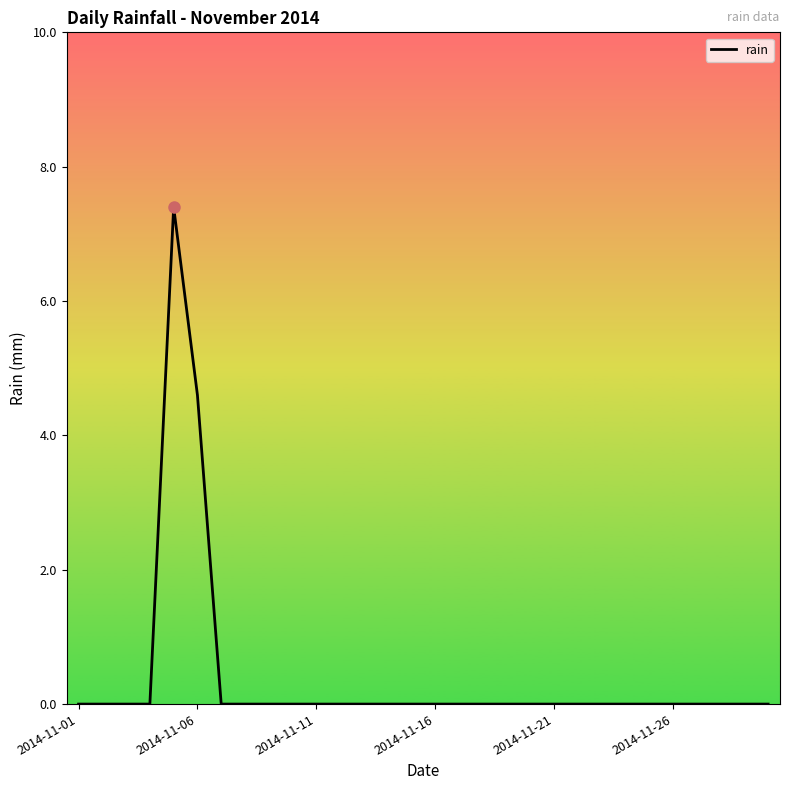

What is the maximum value shown in the chart?

7.4